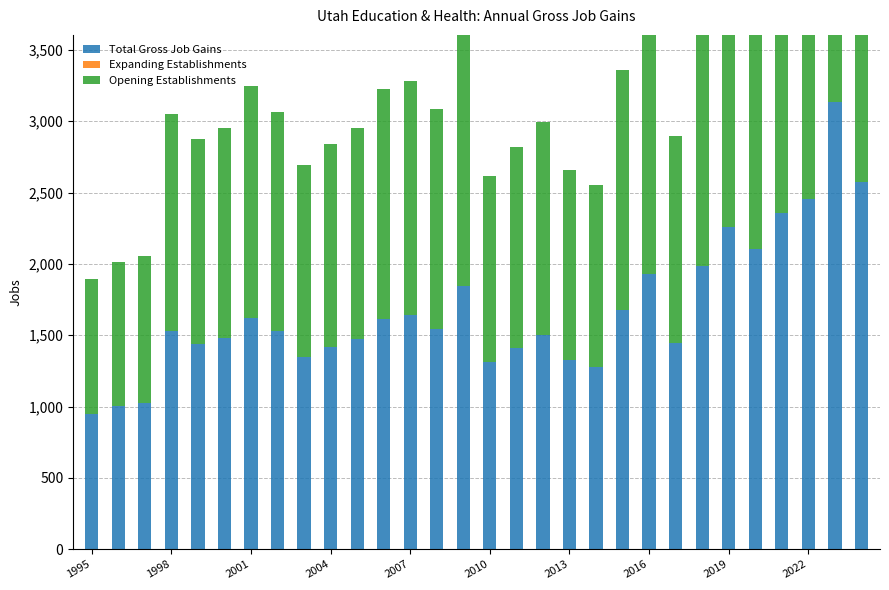

Reading right to left, extract all data points from this chart.

Total Gross Job Gains: 2577	3135	2454	2360	2101	2256	1983	1447	1931	1680	1277	1328	1498	1410	1309	1847	1543	1642	1612	1475	1420	1348	1532	1622	1477	1436	1527	1027	1006	946
Expanding Establishments: 0	0	0	0	0	0	0	0	0	0	0	0	0	0	0	0	0	0	0	0	0	0	0	0	0	0	0	0	0	0
Opening Establishments: 2577	3135	2454	2360	2101	2256	1983	1447	1931	1680	1277	1328	1498	1410	1309	1847	1543	1642	1612	1475	1420	1348	1532	1622	1477	1436	1527	1027	1006	946